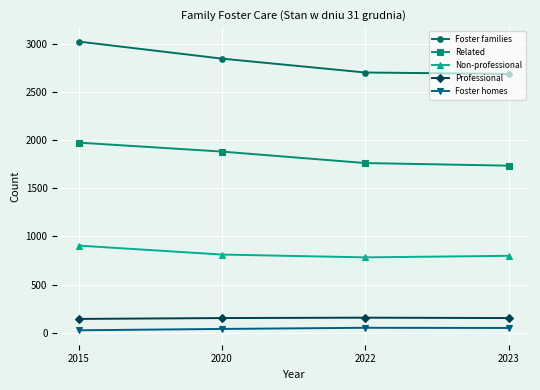

The value of Non-professional at 2023 is 1342. True or false?

False